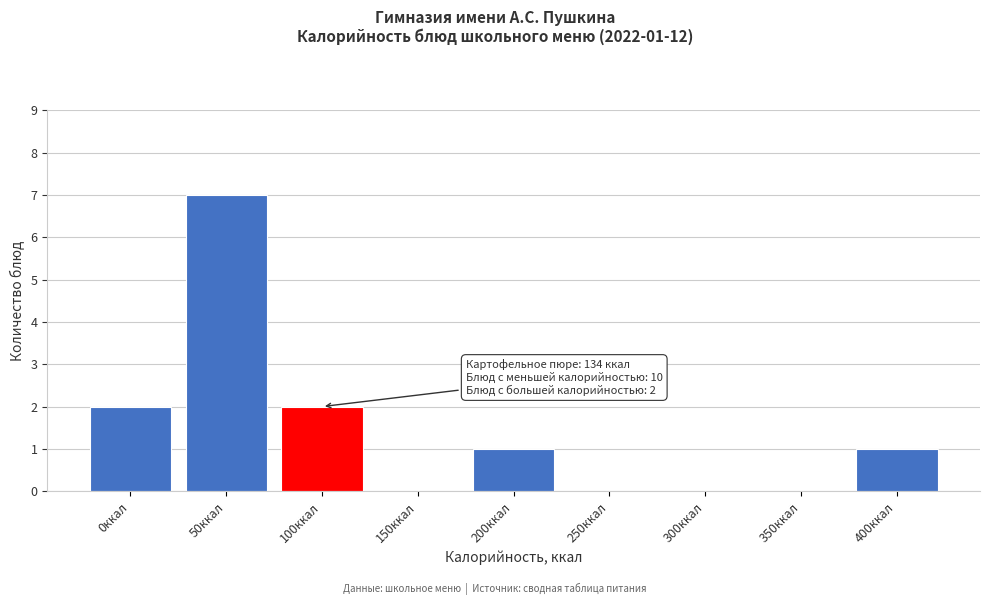

Reading right to left, list all the values displayed in this chart.

400ккал=1	350ккал=0	300ккал=0	250ккал=0	200ккал=1	150ккал=0	100ккал=2	50ккал=7	0ккал=2